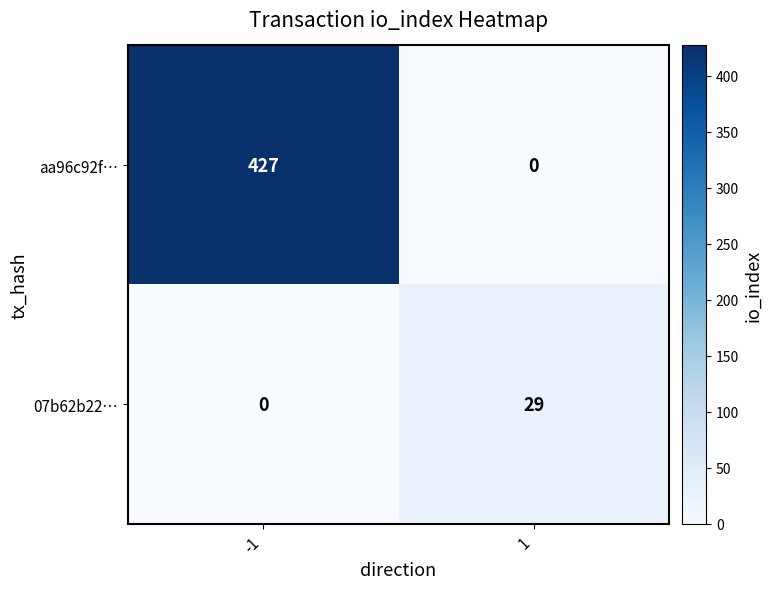

Count the number of categories in the chart.

2